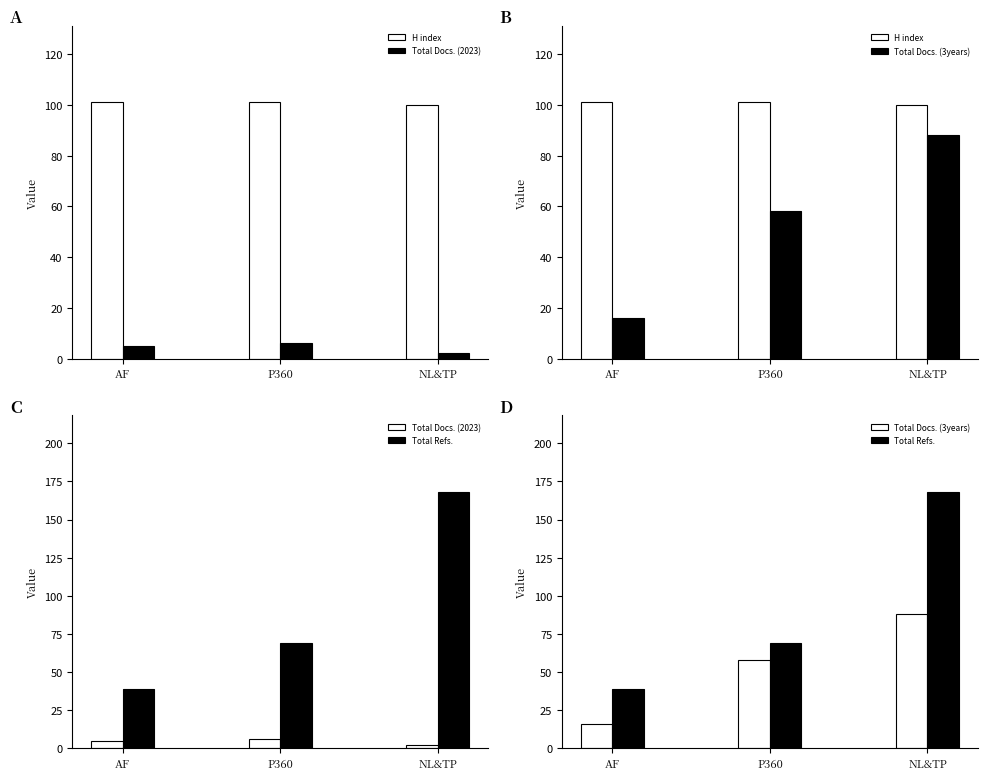

What is the average value of the Total Refs. series?

92